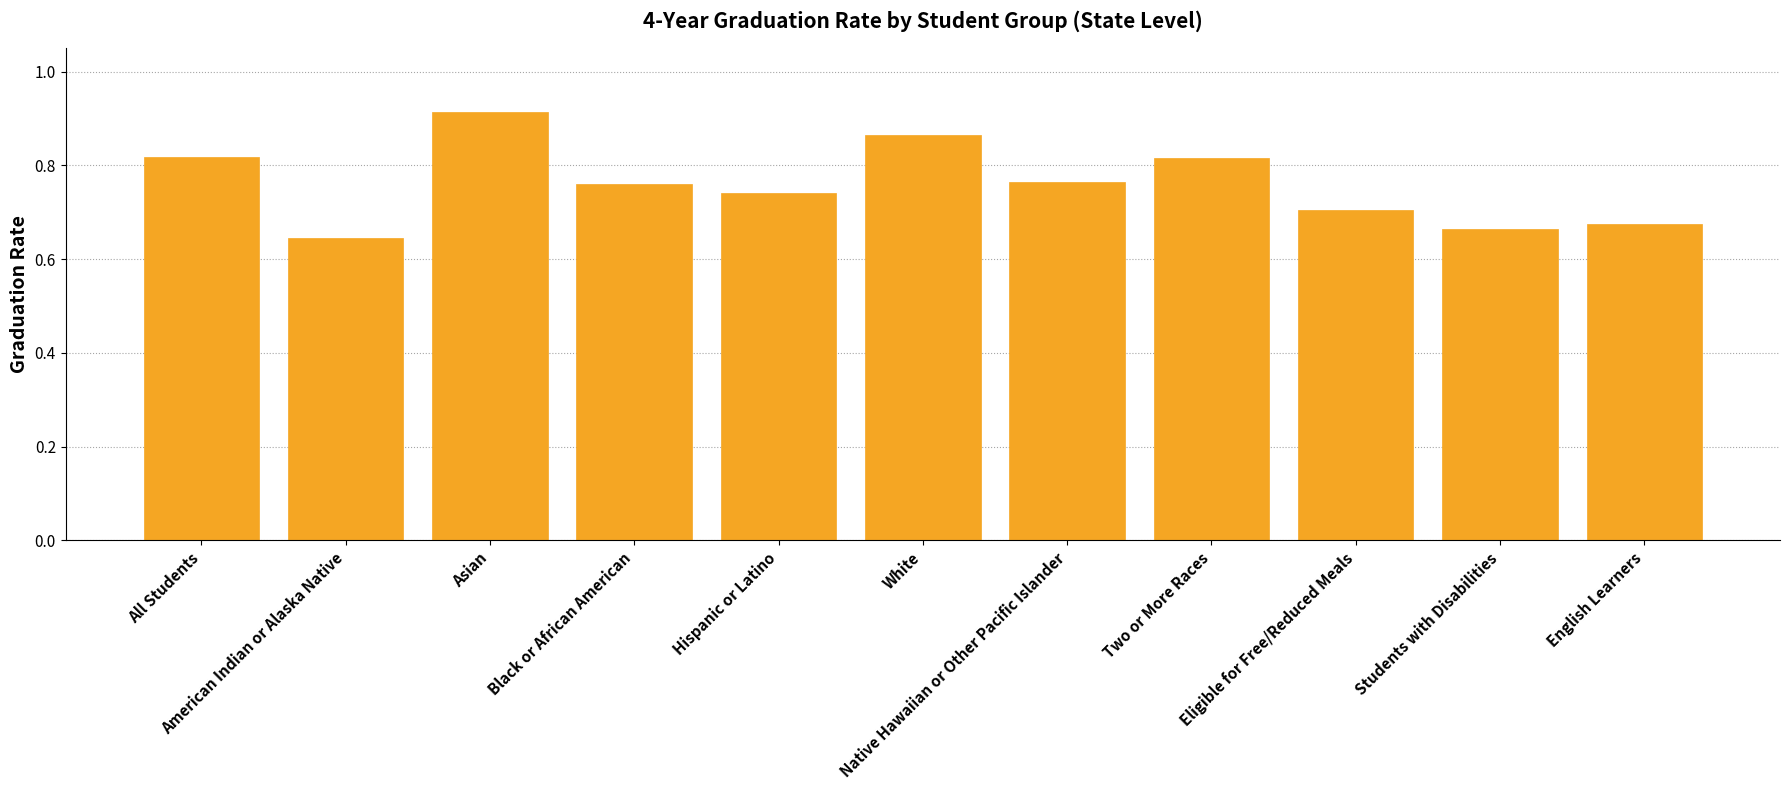

Count the values in the range 0 to 1.

11